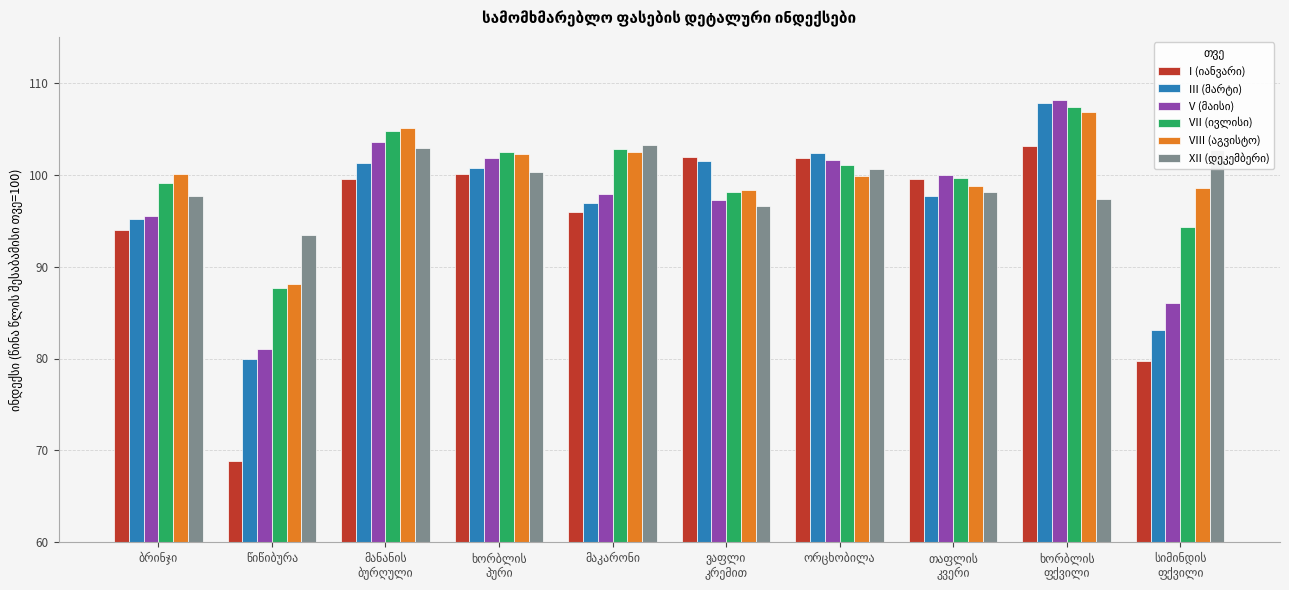

At how many categories does at least one series exceed 73?

10